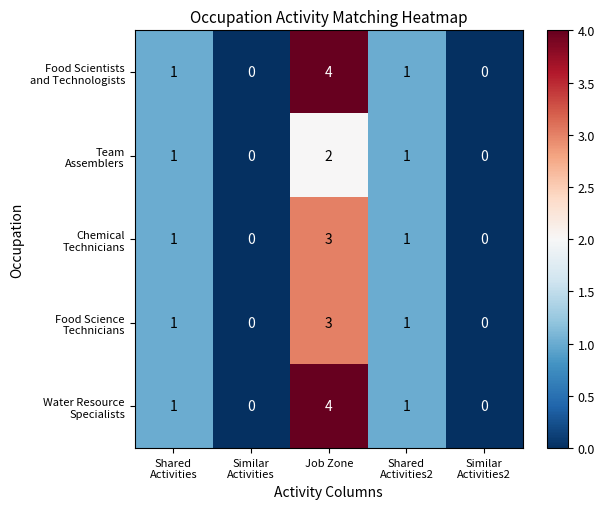

What is the total value across all series at Job Zone?

16